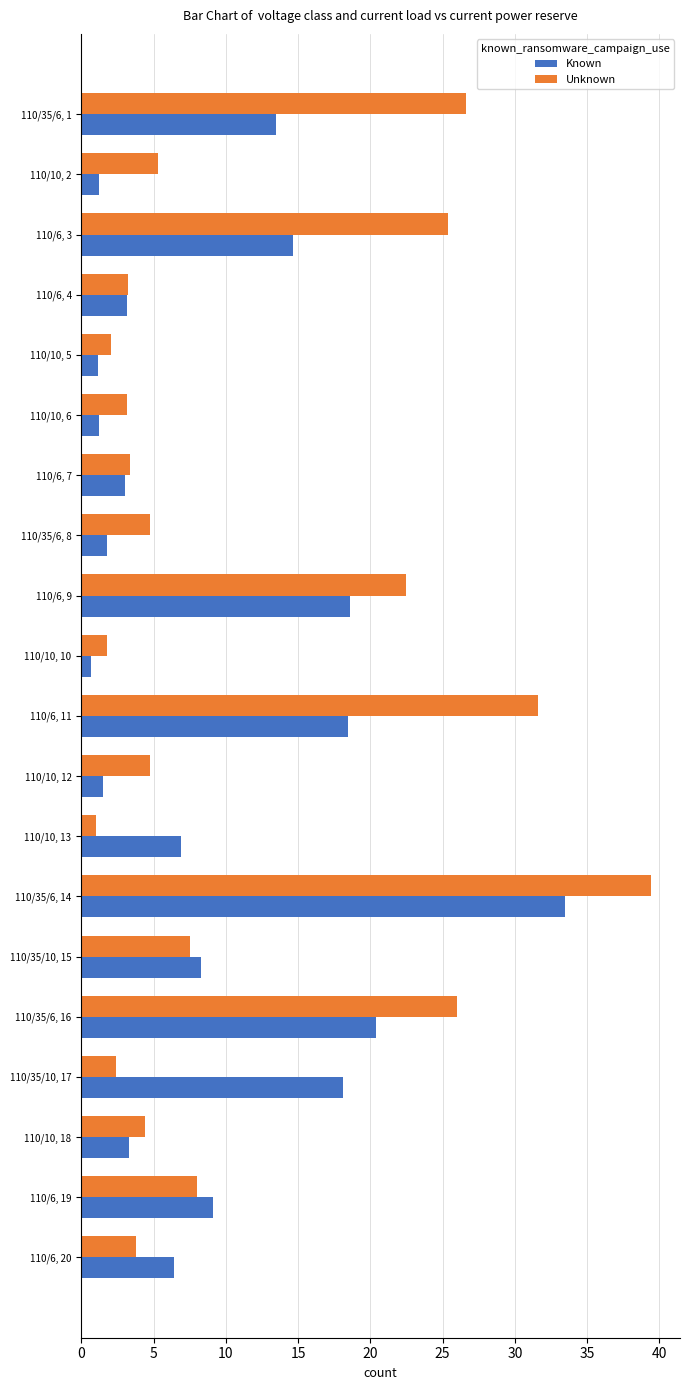

True or false: Known has a value of 33.4 at 110/6, 9.

False